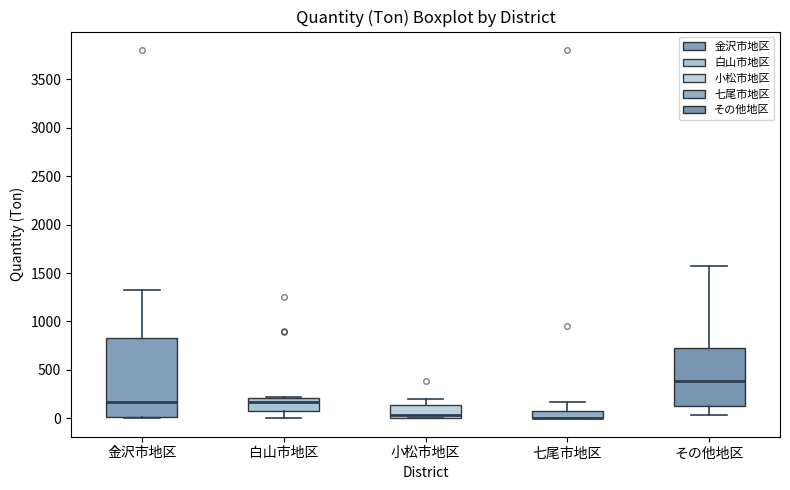

Comparing the boxes themselves (not the whiskers), which one is the tallest?

金沢市地区